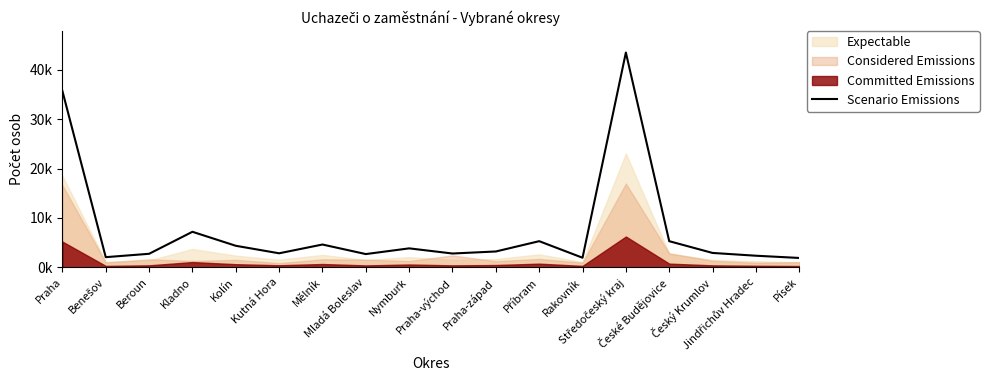

Does the chart have visible grid lines?

No